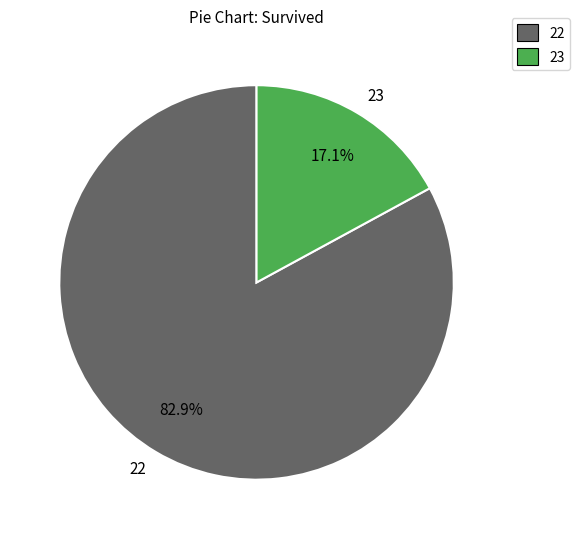

What is the total percentage of 22 and 23?

100.0%